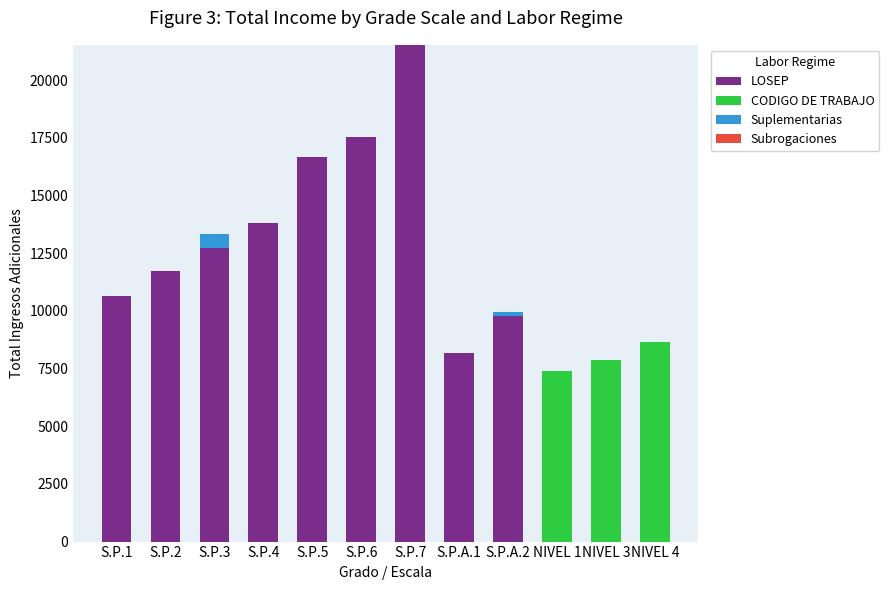

What is the total value across all series at S.P.2?

11712